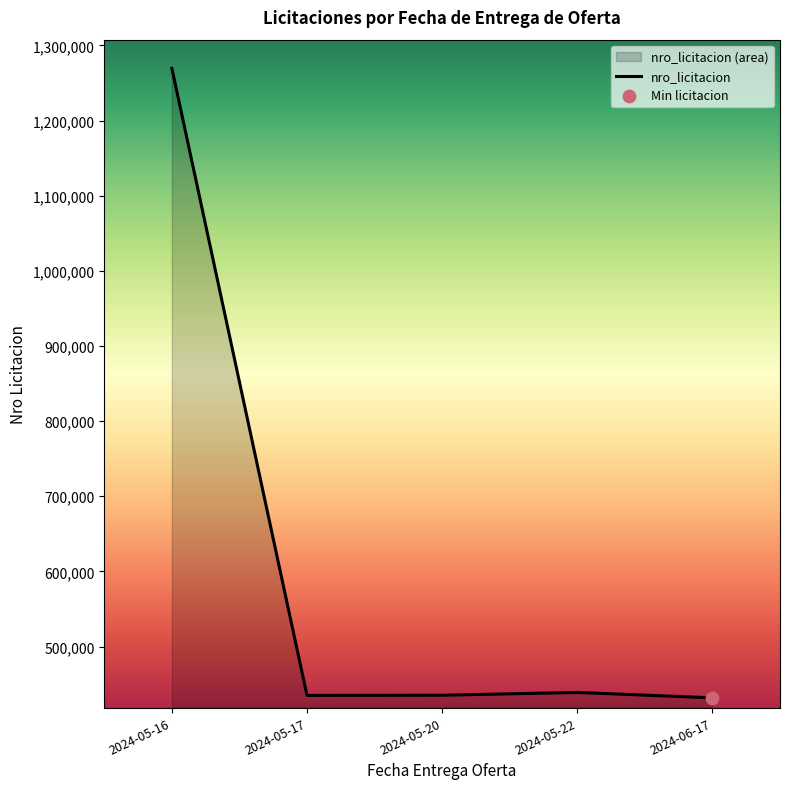

What is the change in value from 2024-05-16 to 2024-06-17?

-837802